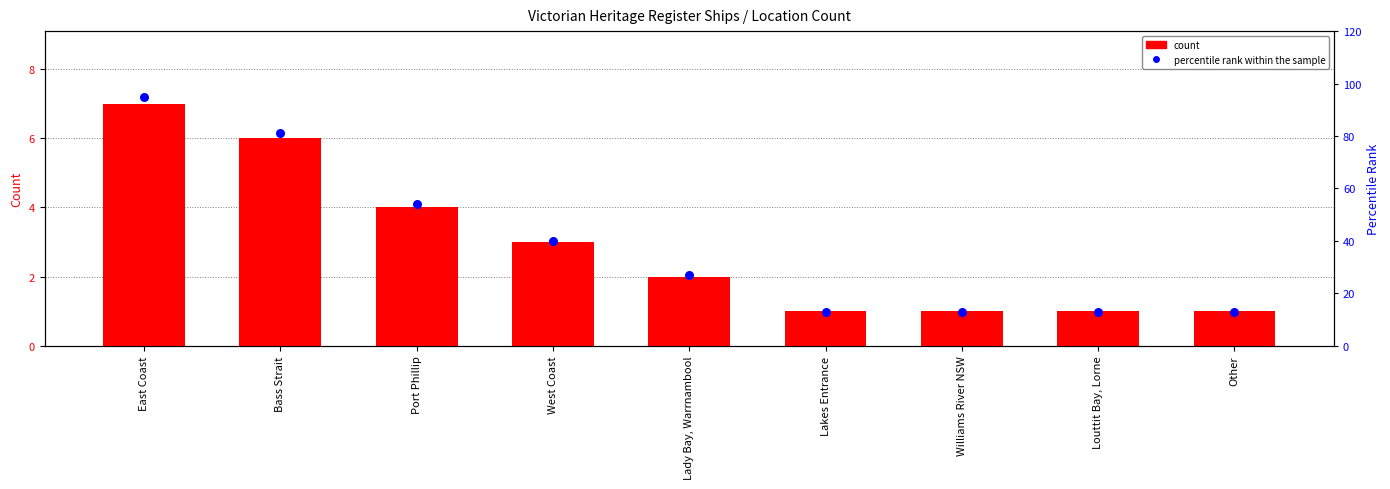

Which series contains the lowest Y value?

count